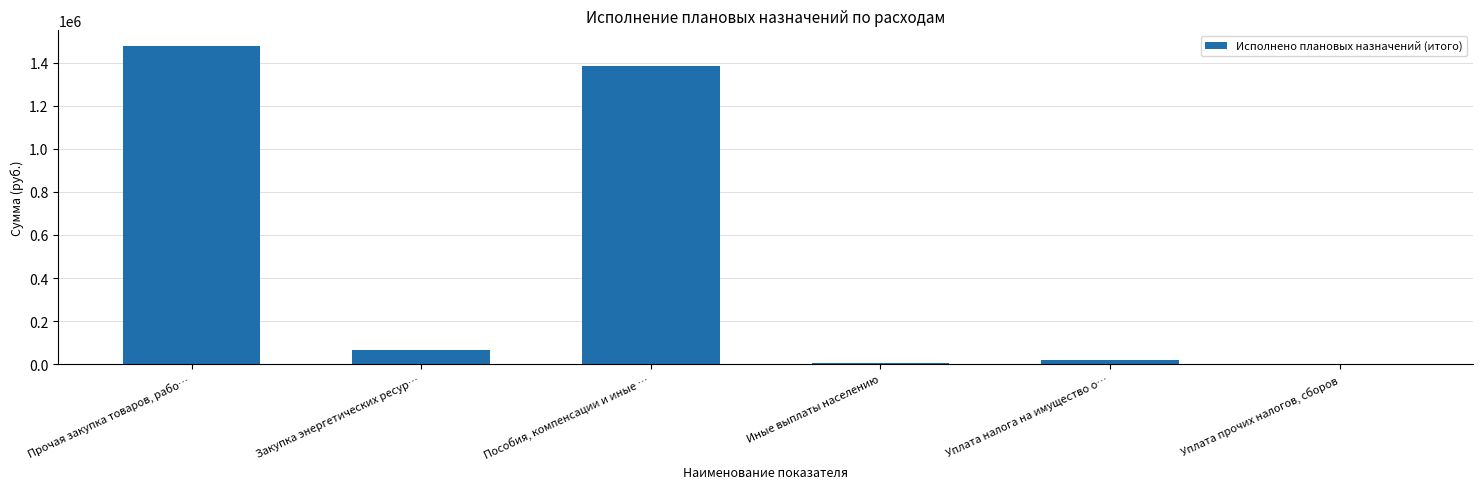

What is the average value?

492046.6